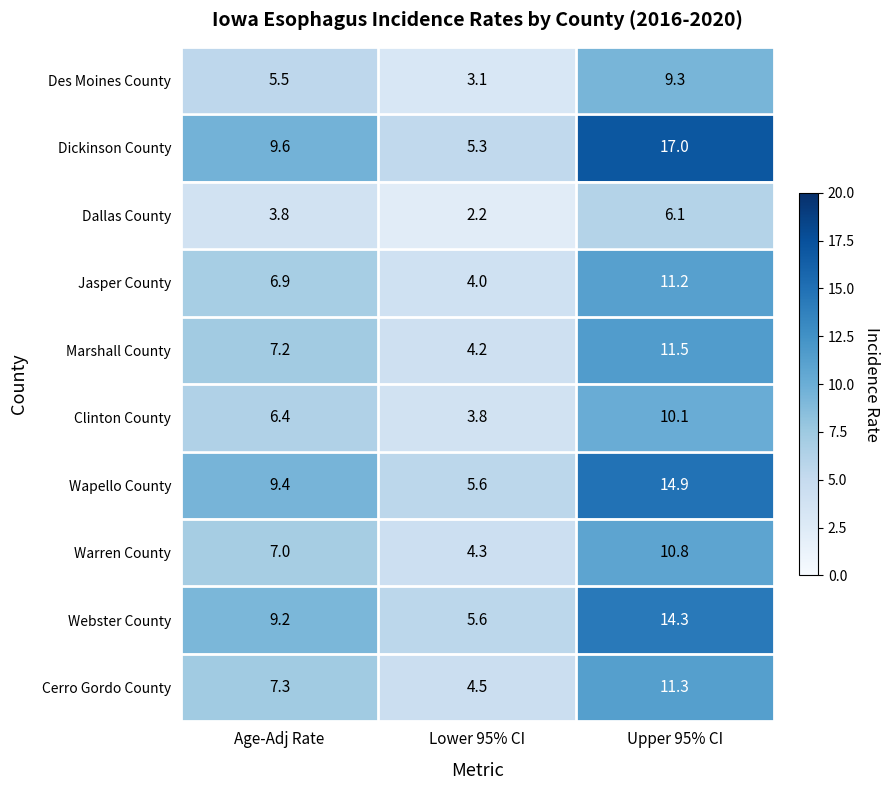

Which series has the largest range (max minus min)?

Dickinson County